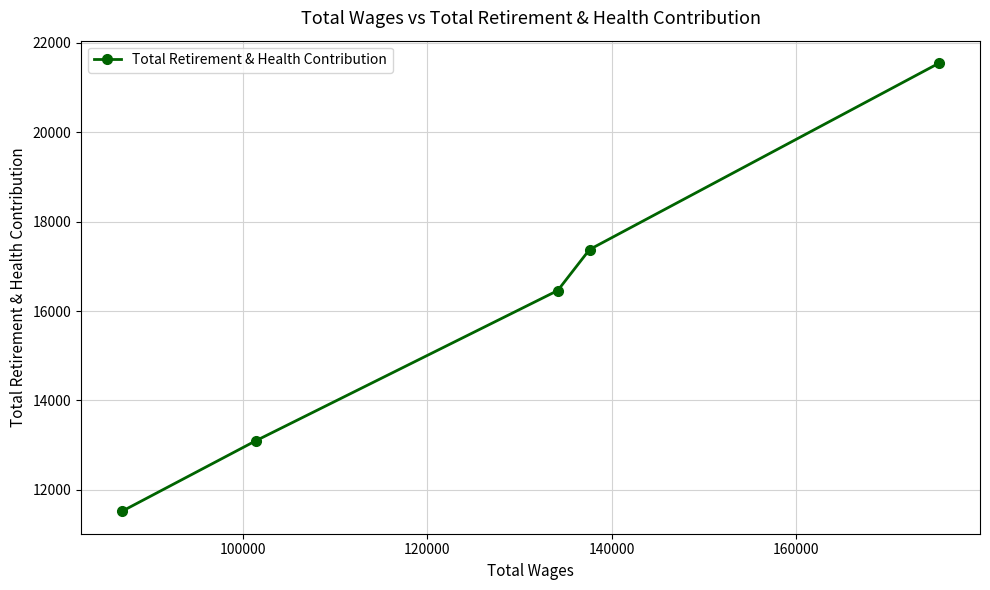

What is the minimum value shown in the chart?

11520